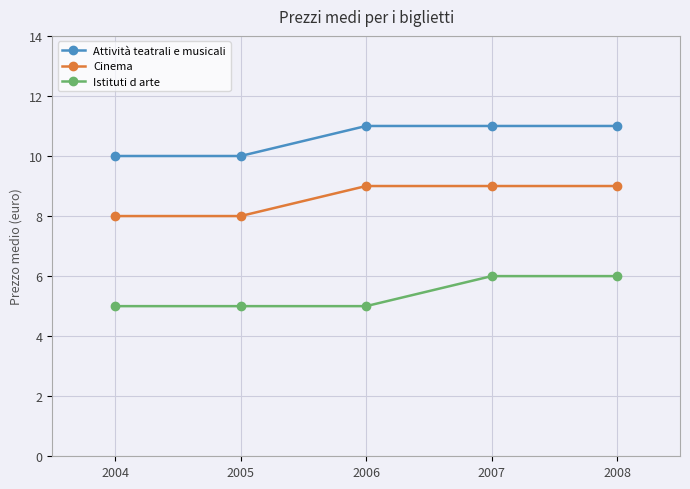

What is the highest value of the Attività teatrali e musicali series?

11